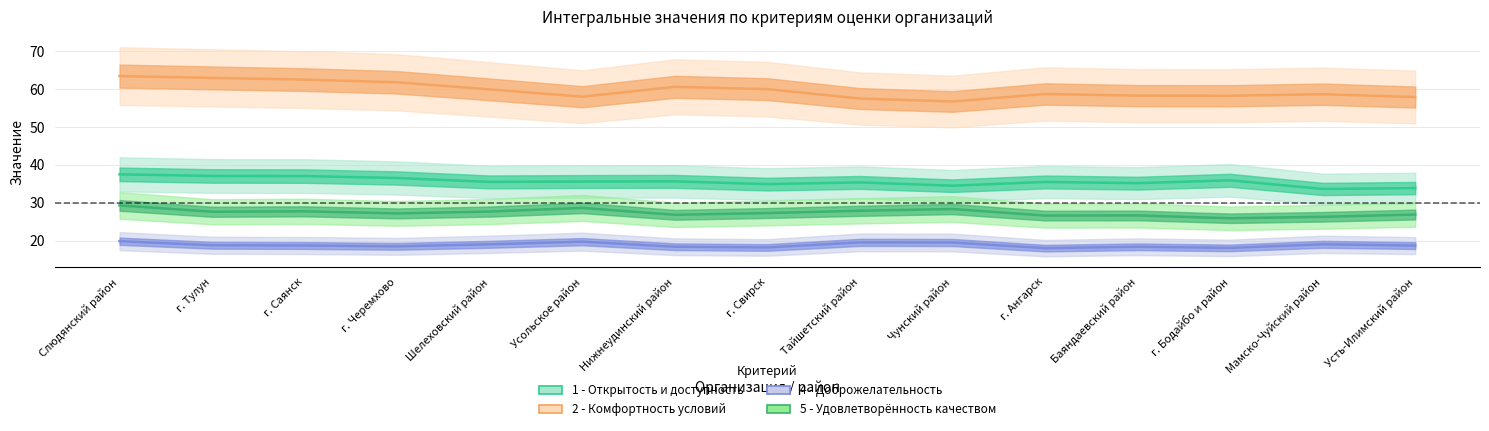

What is the value of the 5 - Удовлетворённость качеством point at the 9th from the left?

27.9